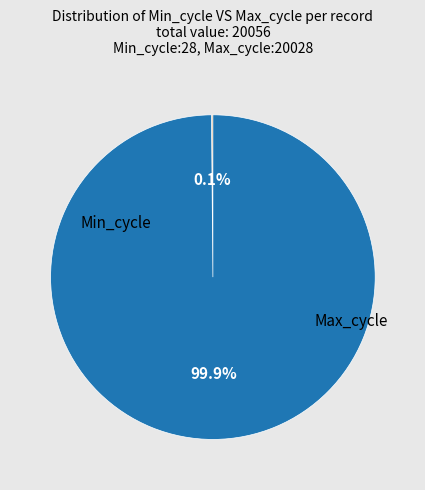

Is there any slice that represents more than half of the pie?

Yes